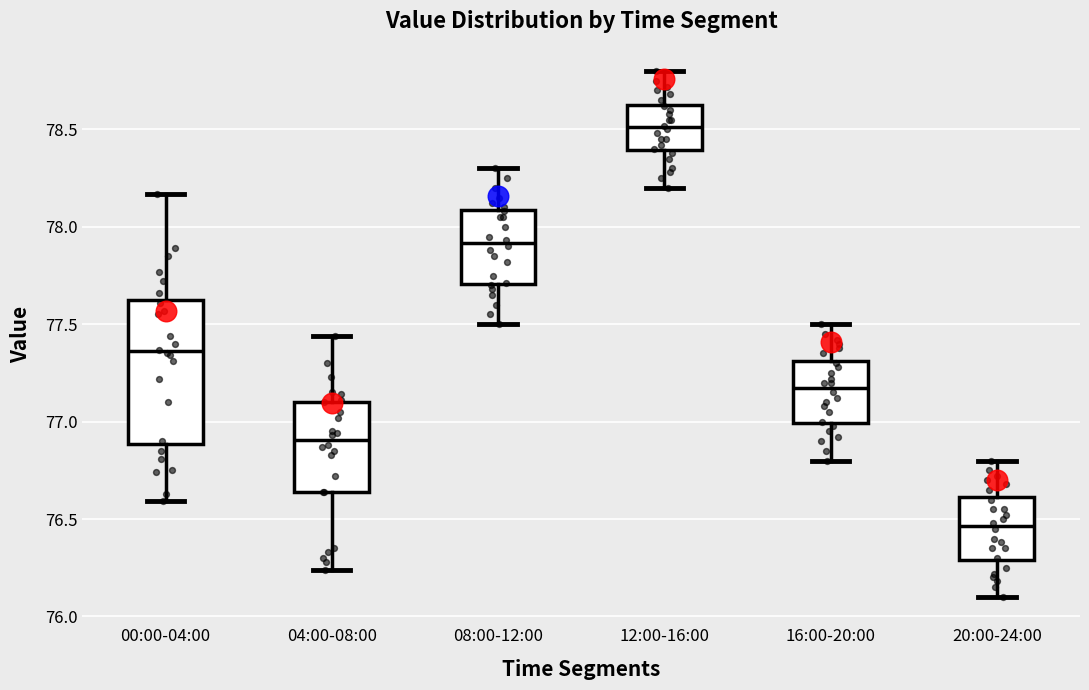

Which box has the highest median line?

12:00-16:00